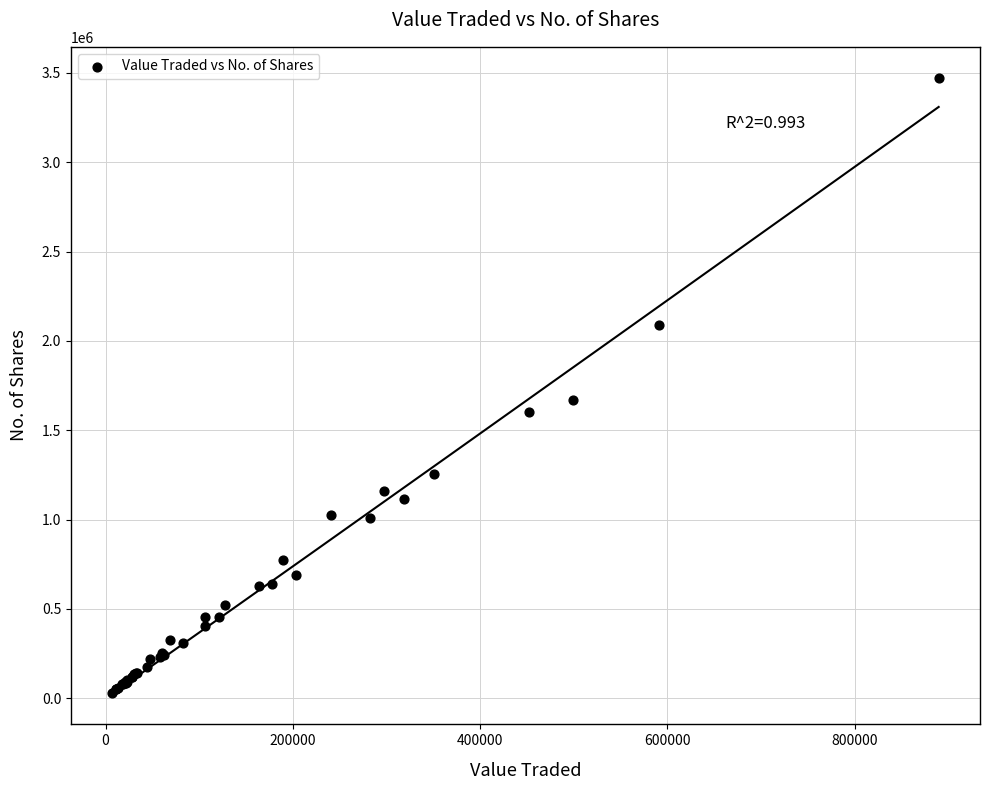

What Y value in the scatter plot is closest to 1751086?

1668024